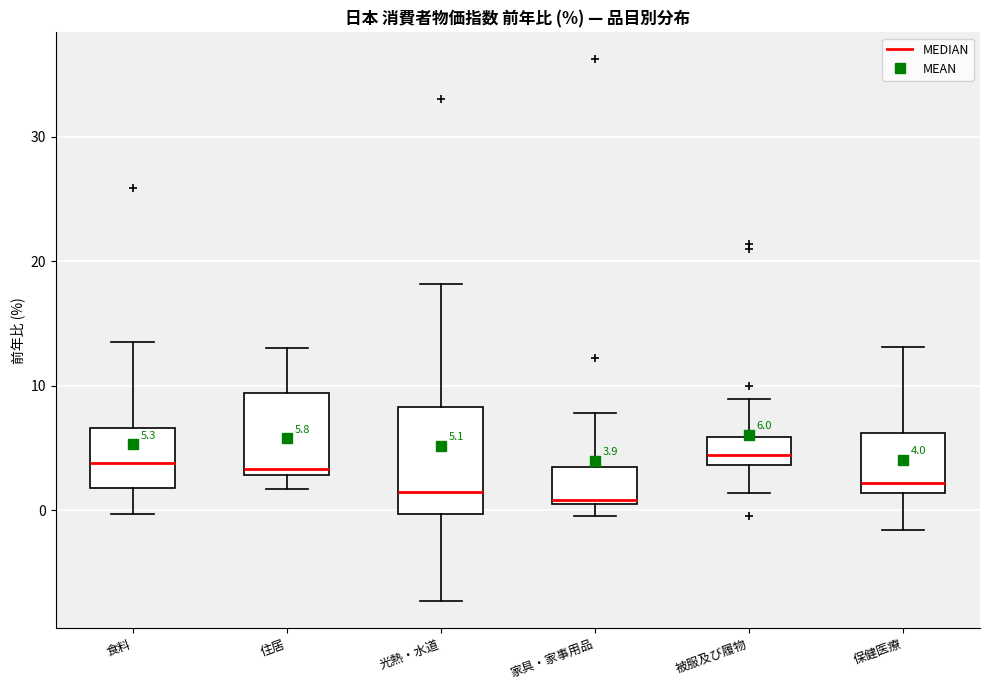

Which box is the tallest, from its lower edge to its upper edge?

光熱・水道